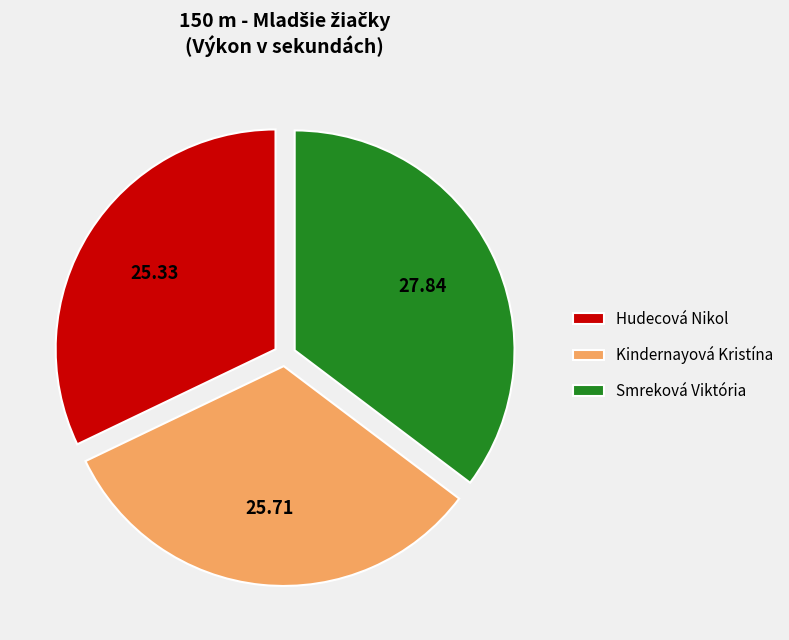

Count the number of slices in the pie.

3